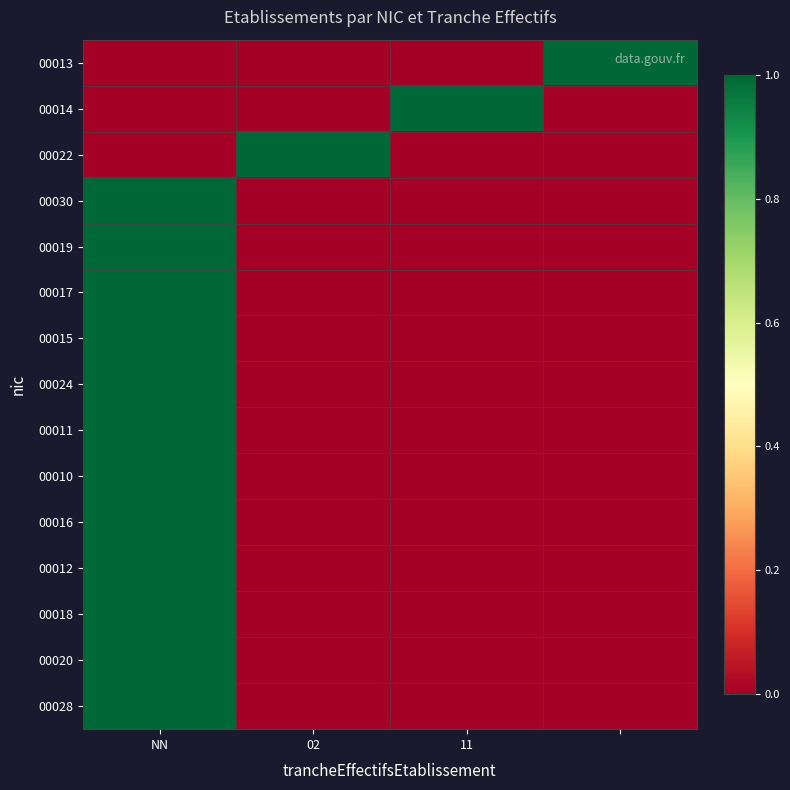

List the series in order of their peak value, lowest first.

00013, 00014, 00022, 00030, 00019, 00017, 00015, 00024, 00011, 00010, 00016, 00012, 00018, 00020, 00028